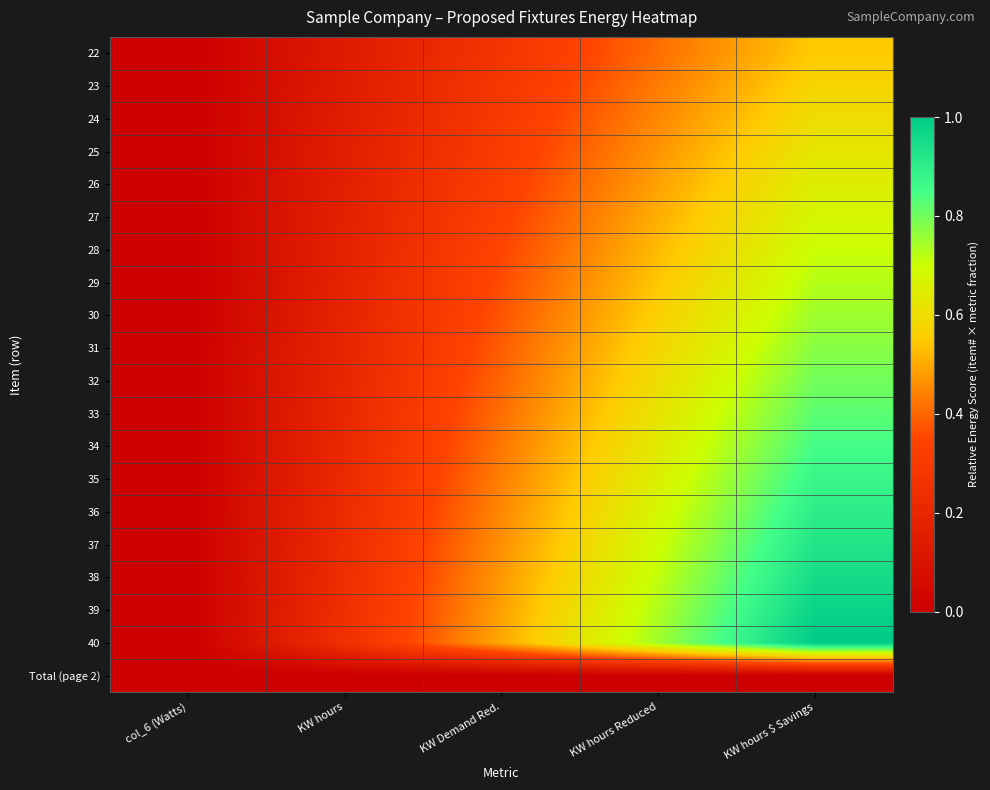

Between KW Demand Red. and KW hours $ Savings, which is larger?

KW hours $ Savings